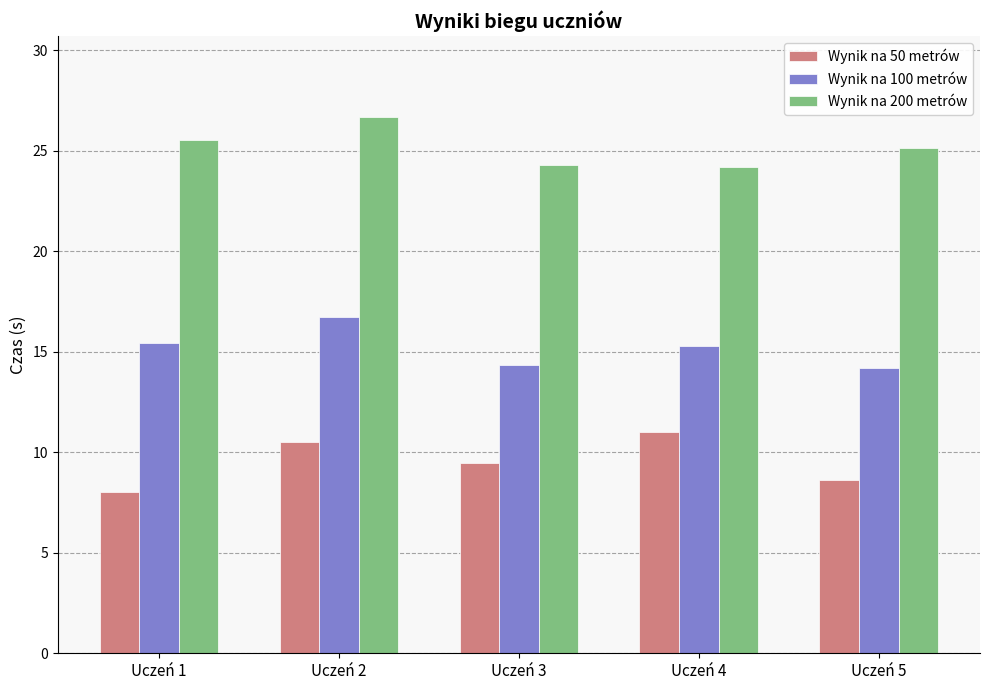

What is the highest value of the Wynik na 100 metrów series?

16.8